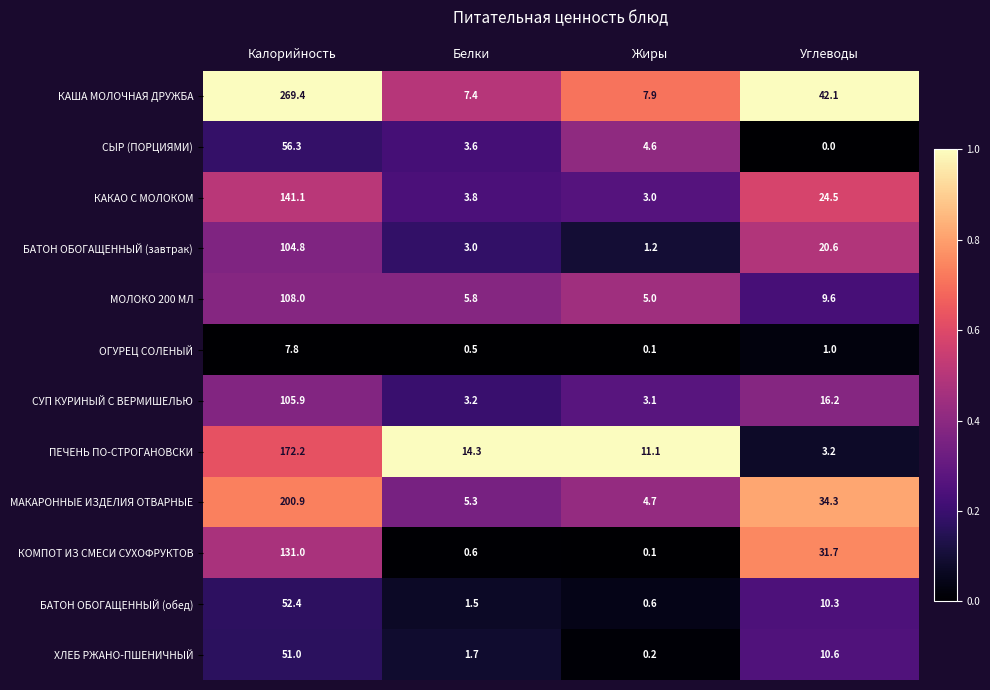

Is it true that СЫР (ПОРЦИЯМИ) equals 3.0 at Жиры?

False